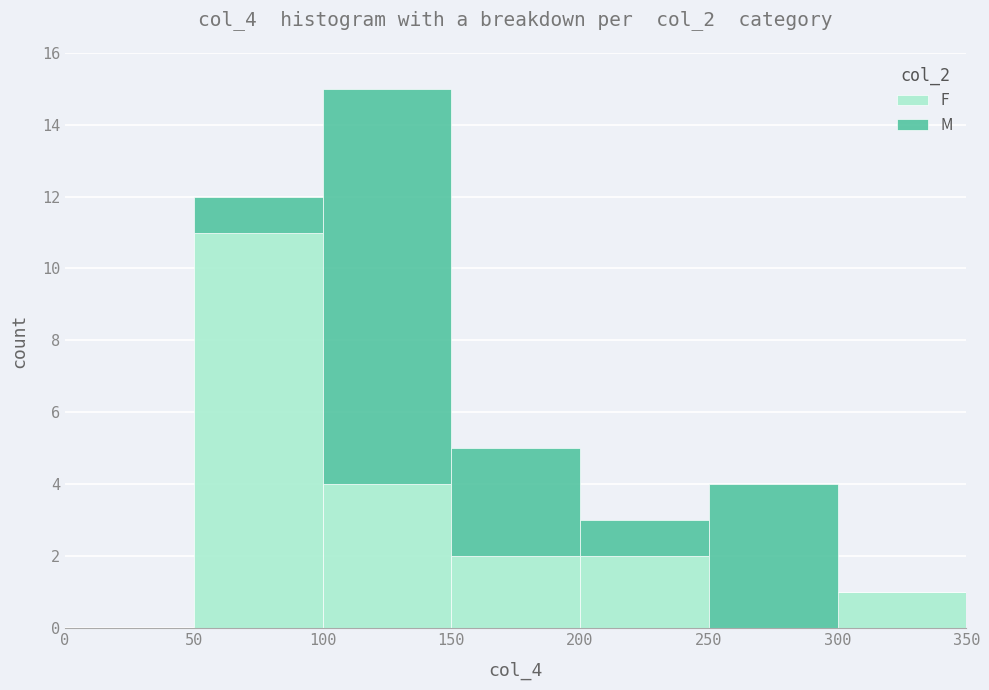

What is the total height of the stacked bar covering 100 to 150 on the x-axis? The values are not printed on the chart, so give them approximately, as read against the axis.

15